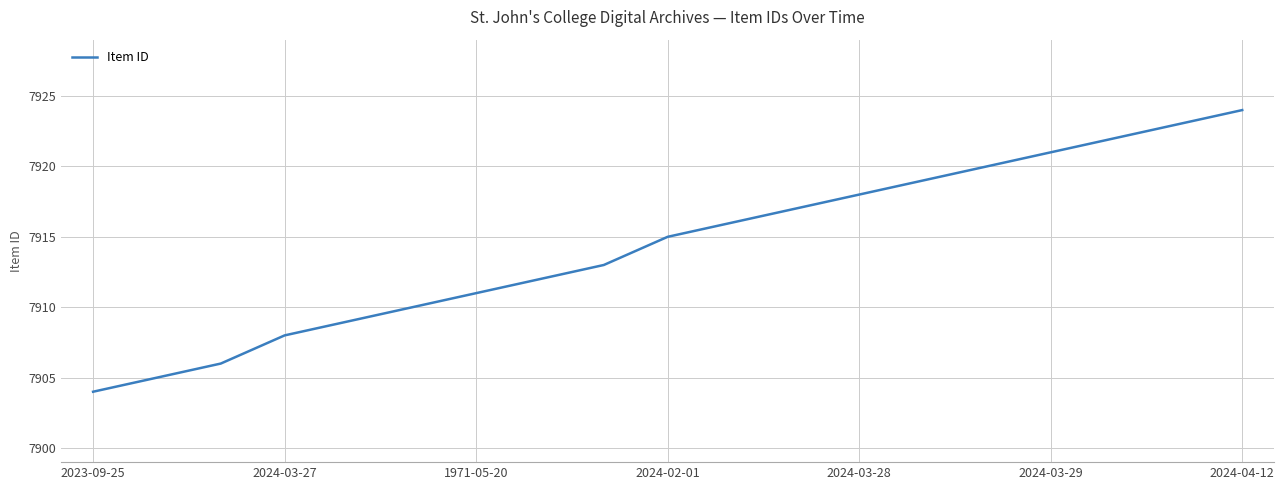

What is the maximum value shown in the chart?

7924